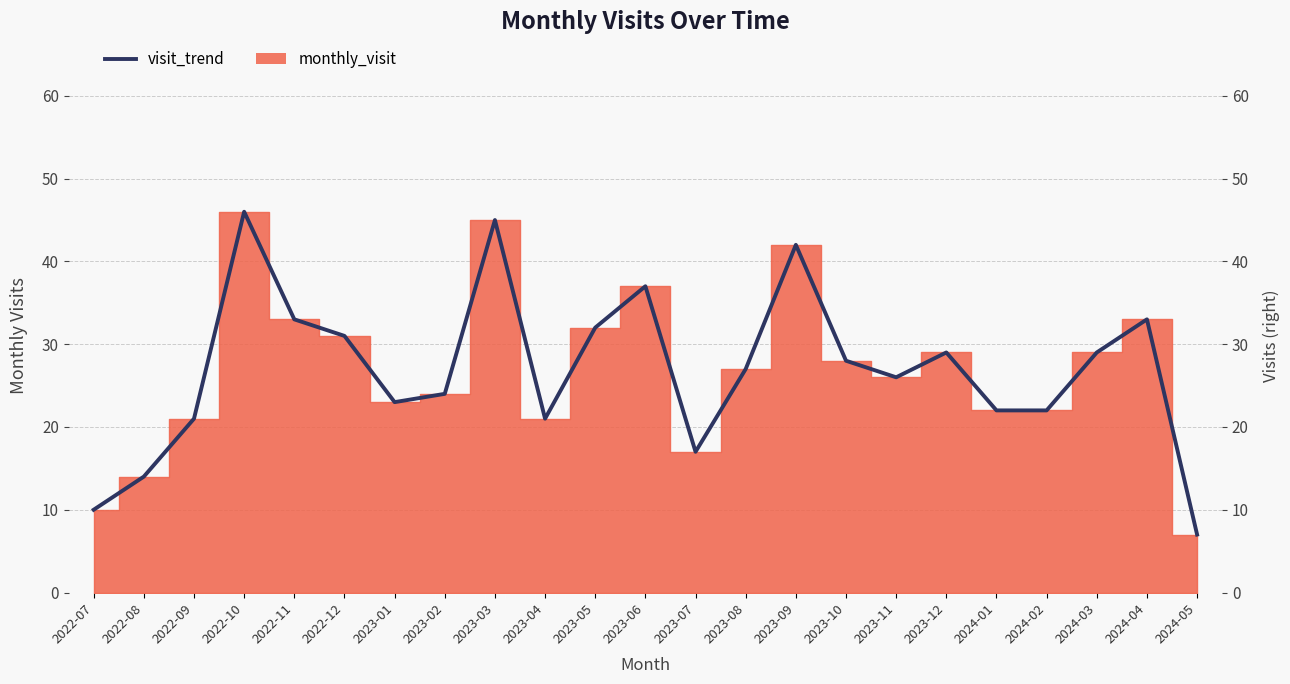

Rank the categories by value from lowest to highest.

2024-05, 2022-07, 2022-08, 2023-07, 2022-09, 2023-04, 2024-01, 2024-02, 2023-01, 2023-02, 2023-11, 2023-08, 2023-10, 2023-12, 2024-03, 2022-12, 2023-05, 2022-11, 2024-04, 2023-06, 2023-09, 2023-03, 2022-10